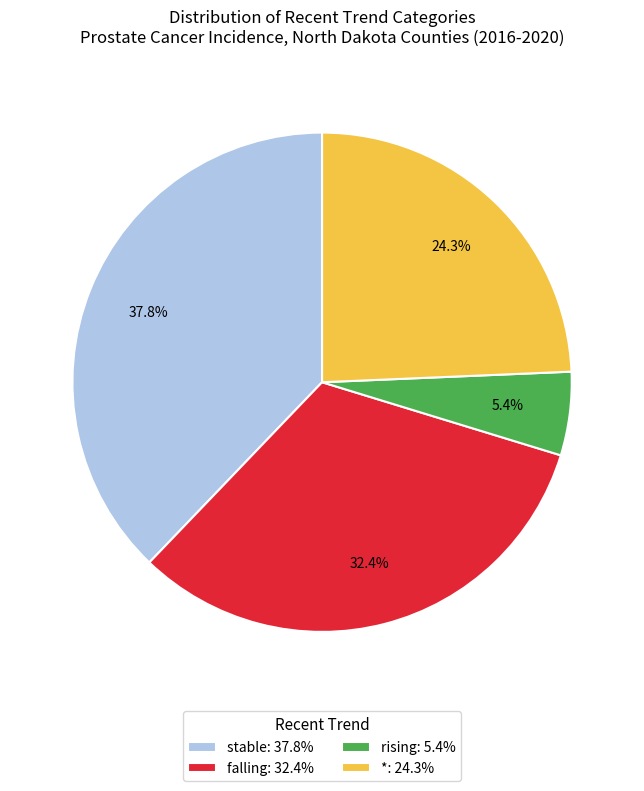

To the nearest percent, what is the difference between the rising and falling slice percentages?

27%